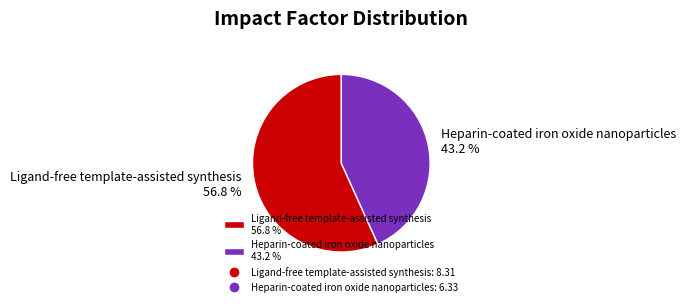

To the nearest percent, what is the difference between the largest and smallest slice percentages?

14%